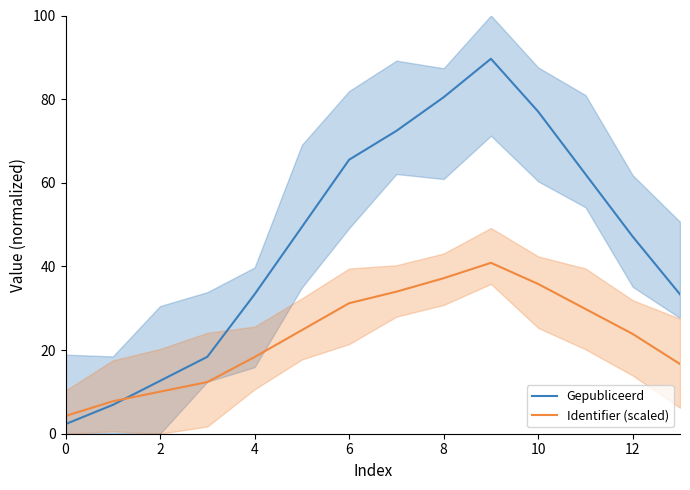

True or false: Gepubliceerd has a value of 16.2 at 10.

False